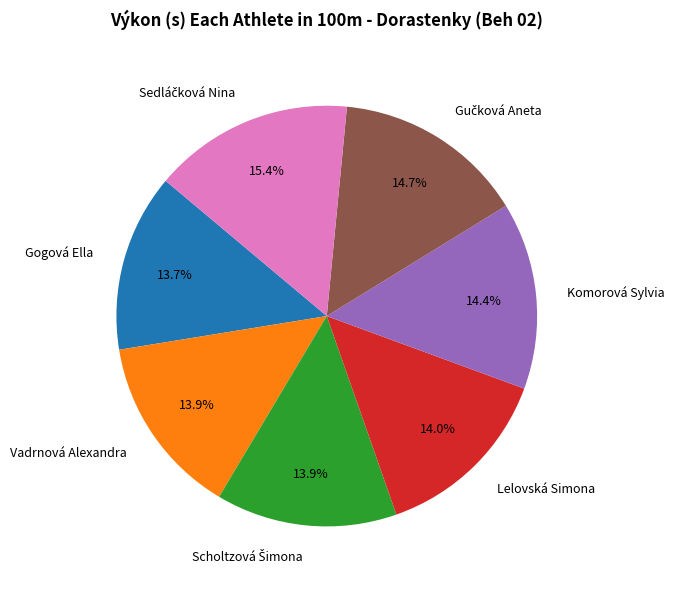

How many slices are in this pie chart?

7